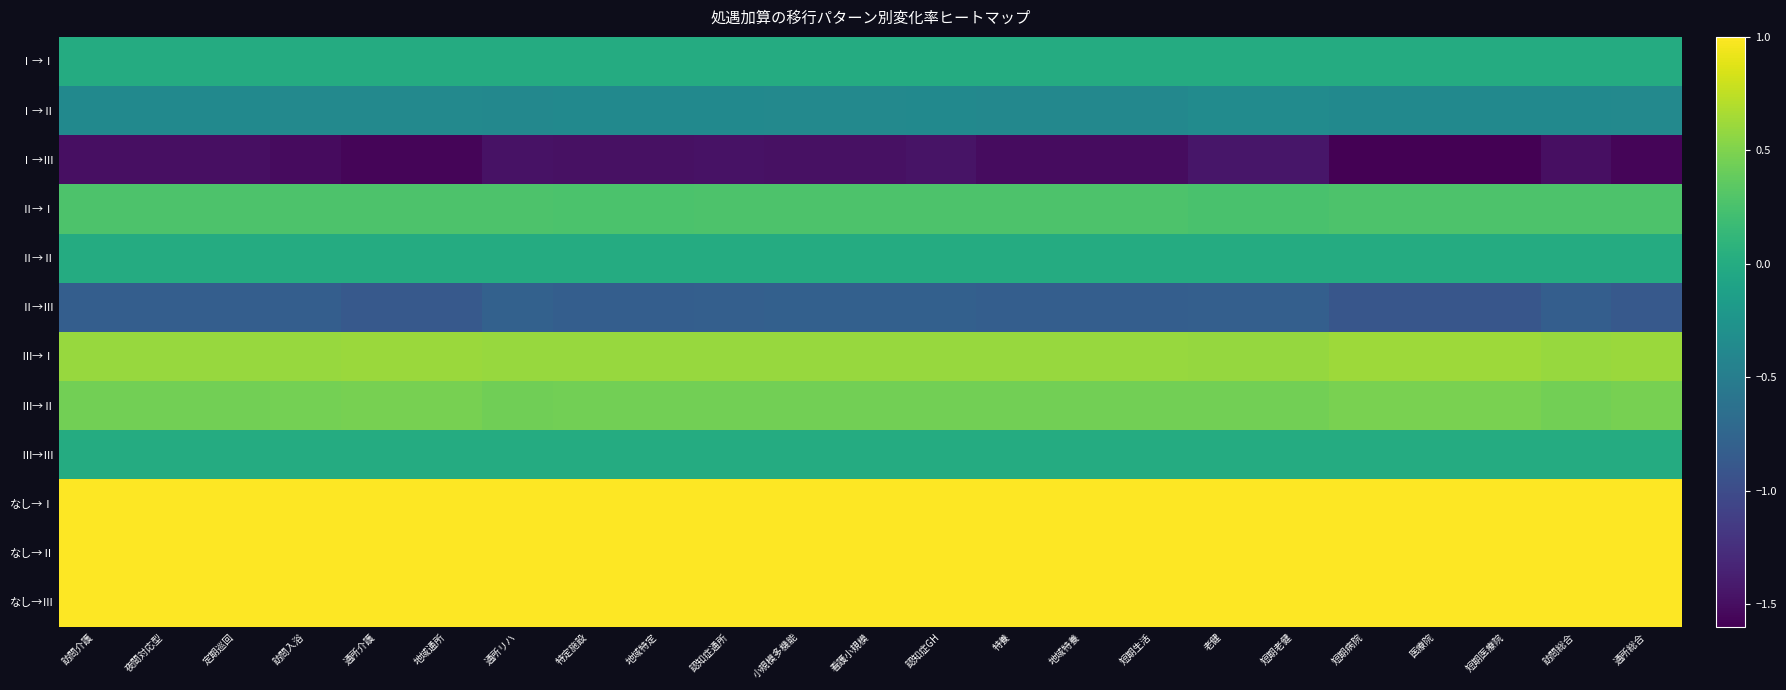

Rank the series at 地域通所 from lowest to highest value.

Ⅰ→Ⅲ, Ⅱ→Ⅲ, Ⅰ→Ⅱ, Ⅰ→Ⅰ, Ⅱ→Ⅱ, Ⅲ→Ⅲ, Ⅱ→Ⅰ, Ⅲ→Ⅱ, Ⅲ→Ⅰ, なし→Ⅰ, なし→Ⅱ, なし→Ⅲ